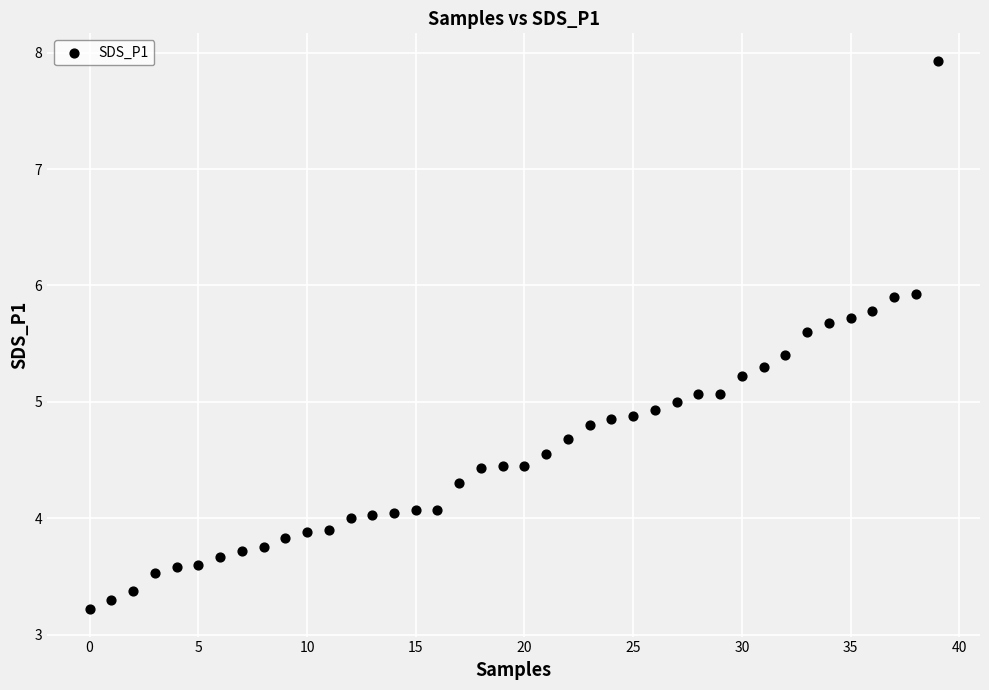

What is the range of Y values (max minus min)?

4.7